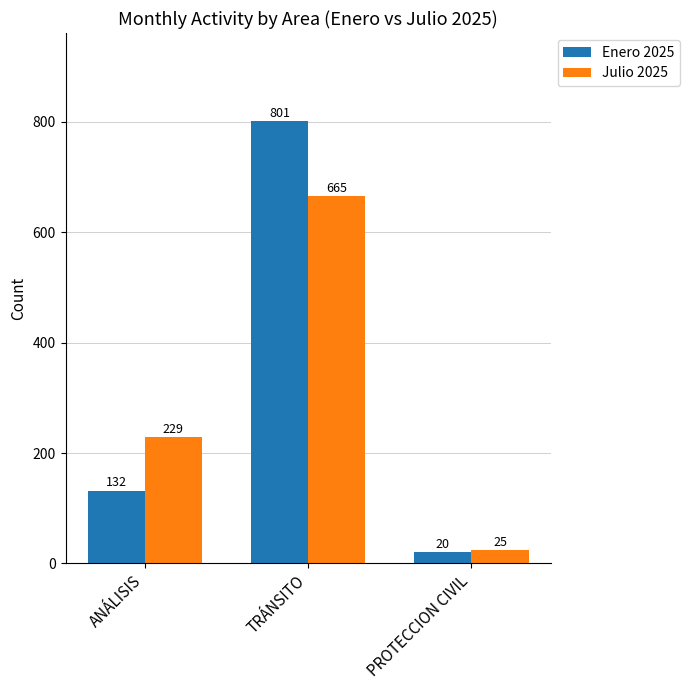

Which series has the largest total across all categories?

Enero 2025